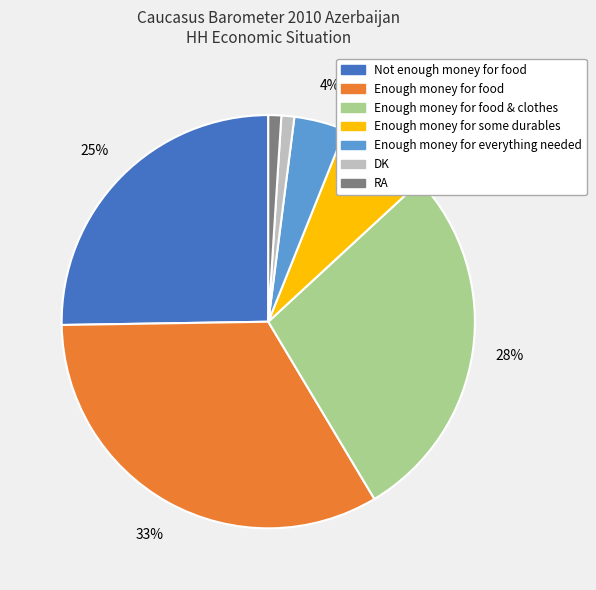

To the nearest percent, what is the difference between the largest and smallest slice percentages?

32%